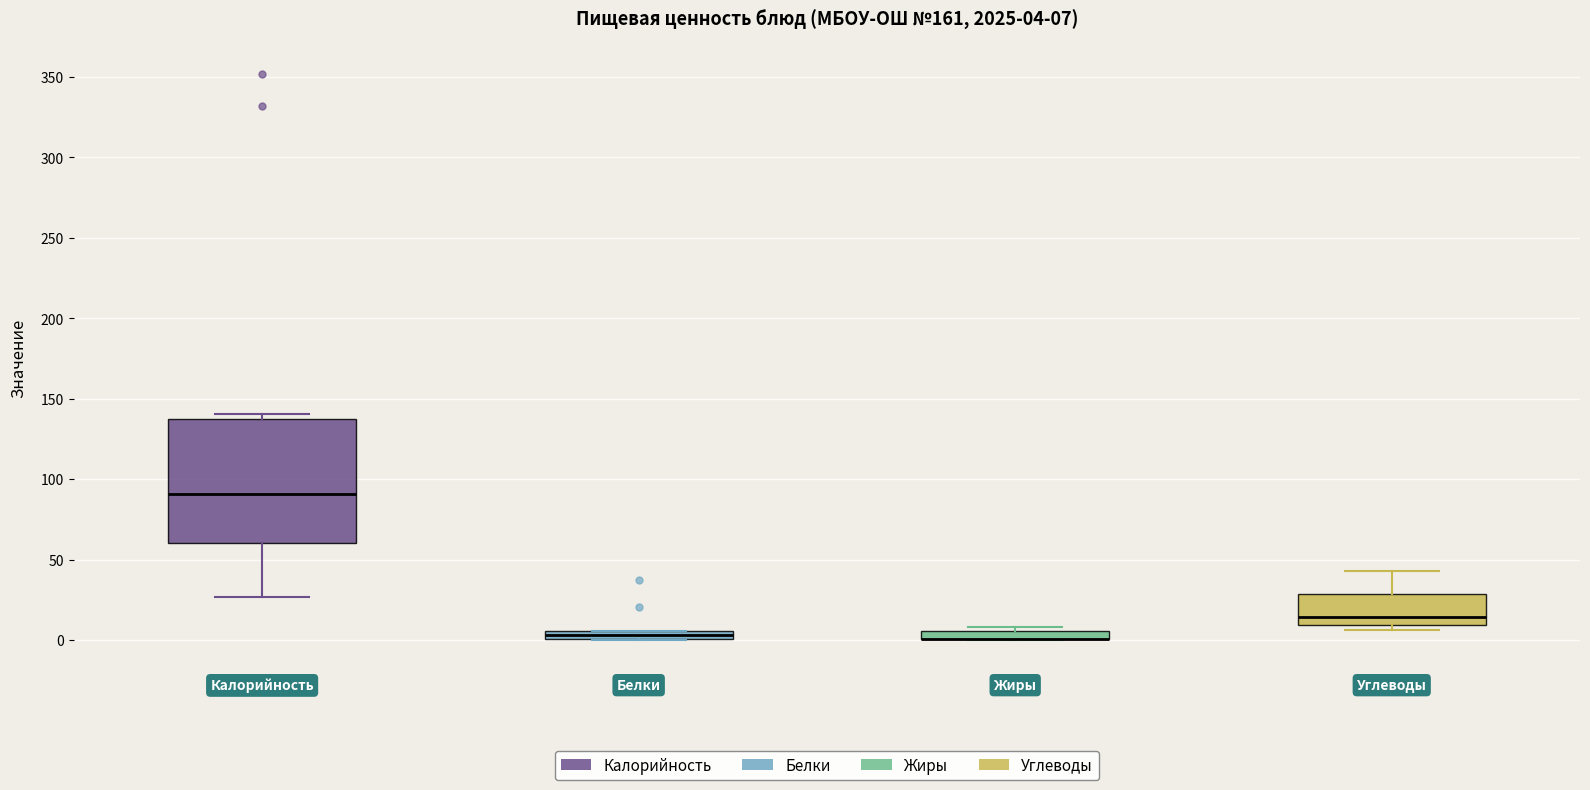

Which box is the tallest, from its lower edge to its upper edge?

Калорийность